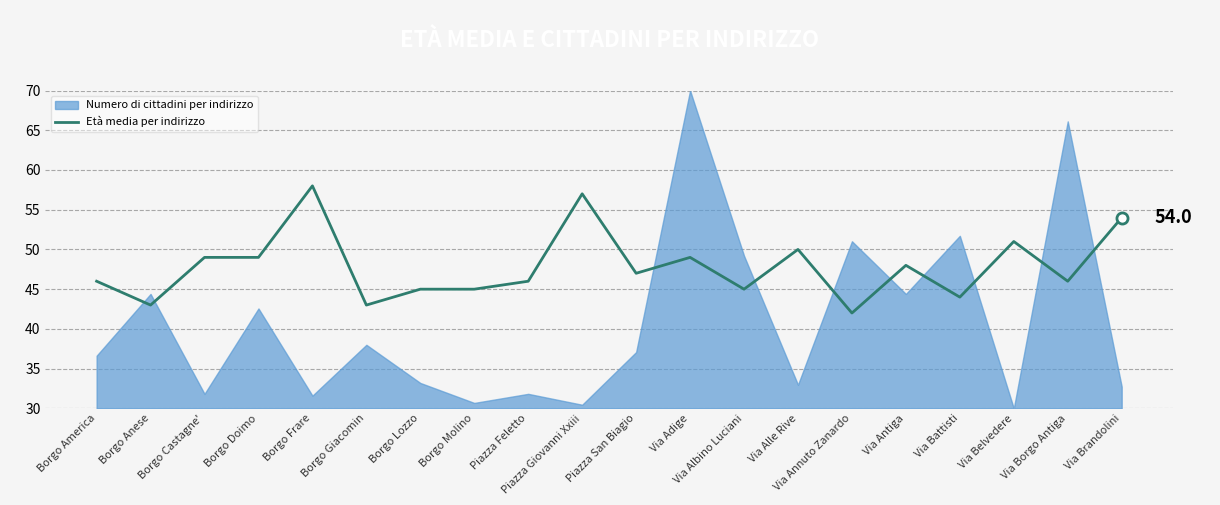

Which has a higher value, Borgo Lozzo or Borgo Giacomin?

Borgo Lozzo